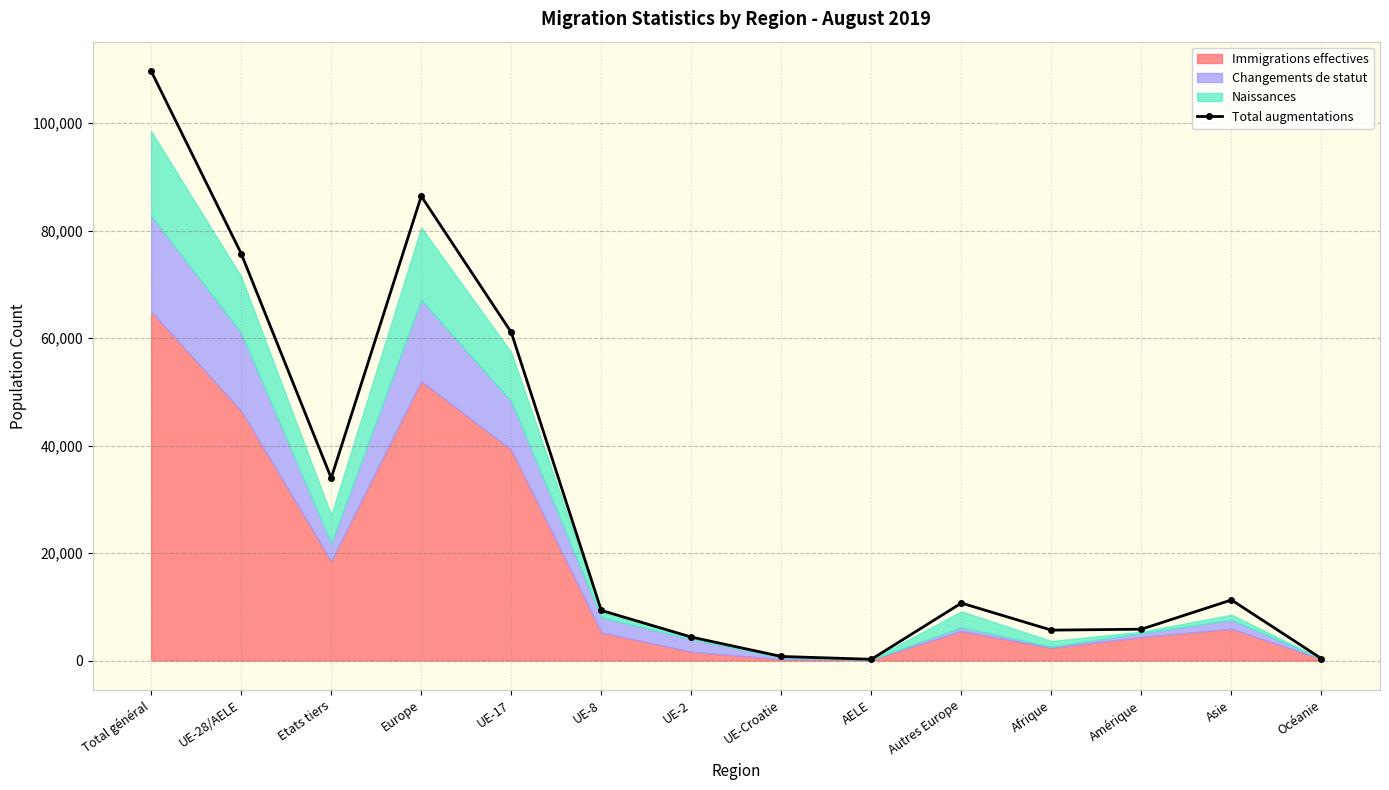

Rank the categories by value from highest to lowest.

Total général, Europe, UE-28/AELE, UE-17, Etats tiers, Asie, Autres Europe, UE-8, Amérique, Afrique, UE-2, UE-Croatie, Océanie, AELE